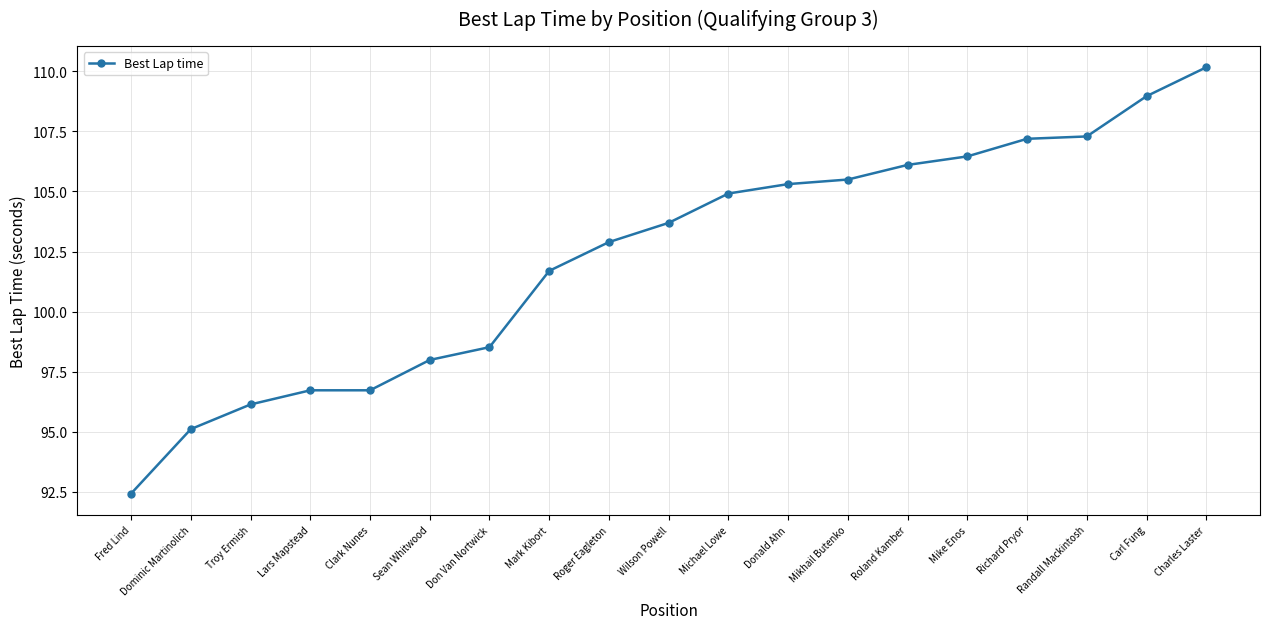

True or false: the data shows 155.2 at Wilson Powell.

False